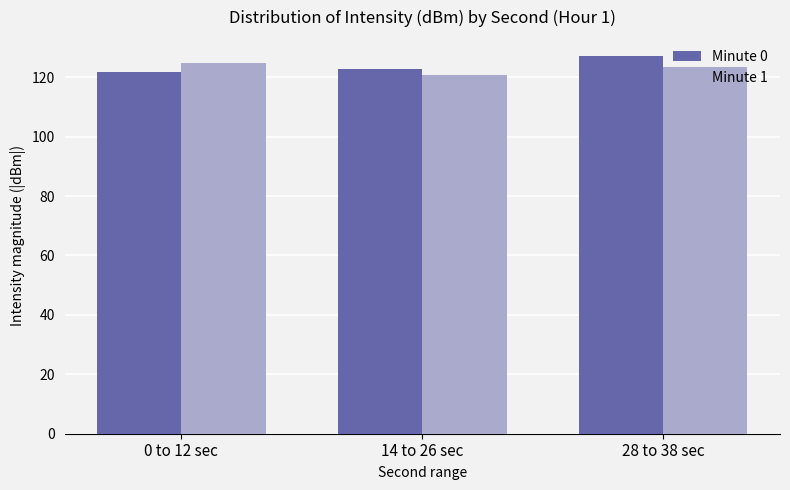

What is the average value of the Minute 0 series?

123.9